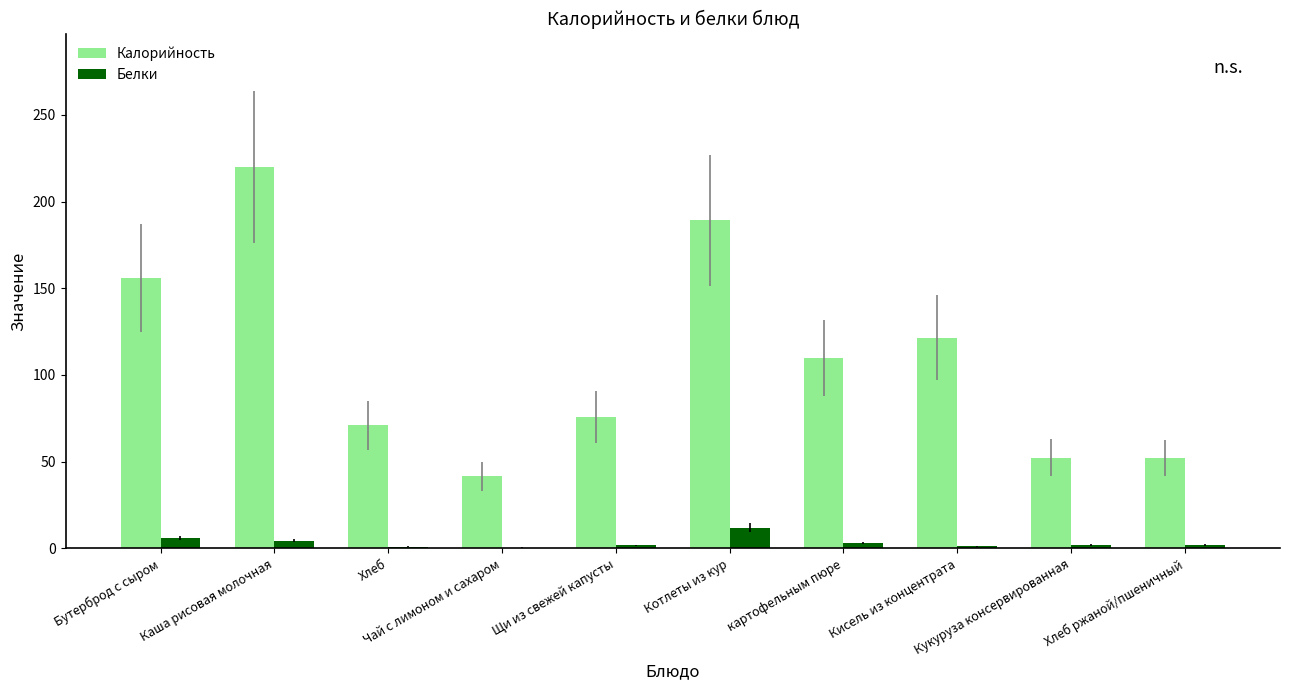

Which series has the largest total across all categories?

Калорийность